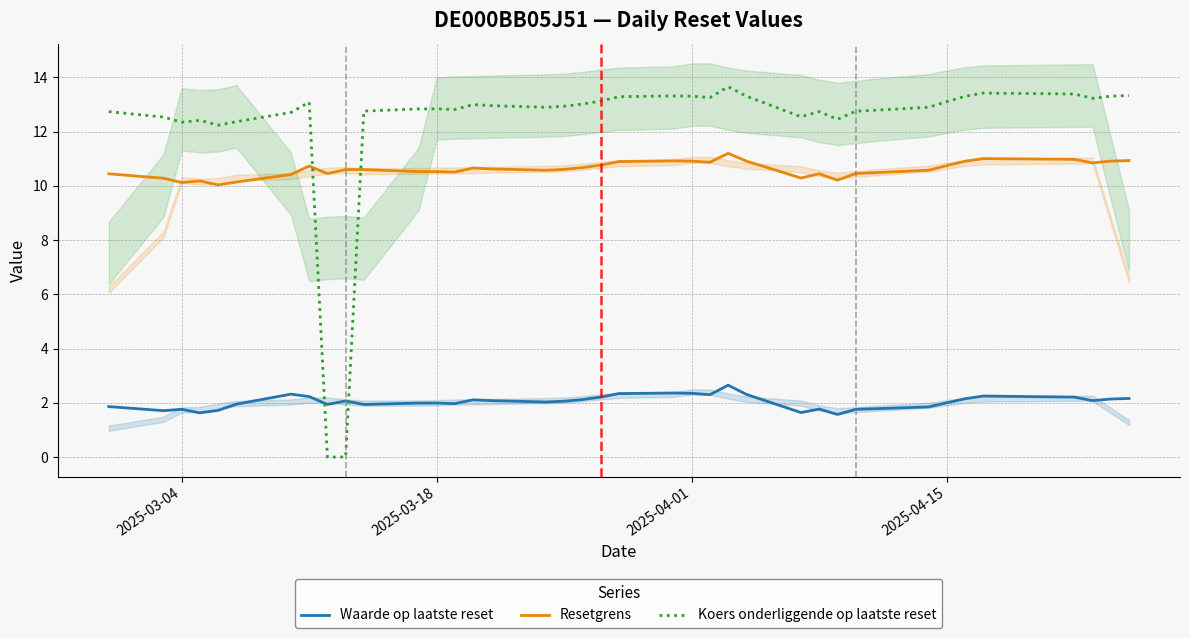

How many values in the Koers onderliggende op laatste reset series are below 12?

2